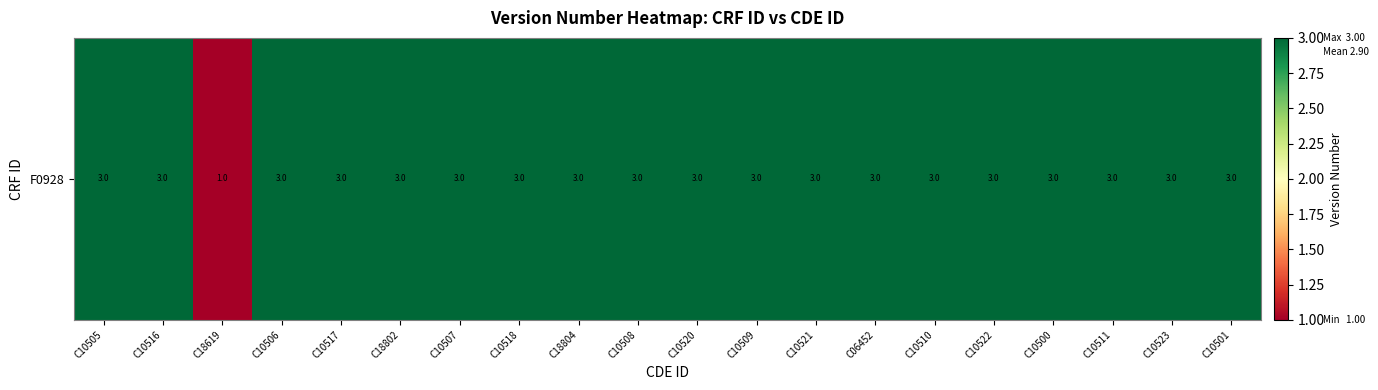

What is the approximate value at C10523?

3